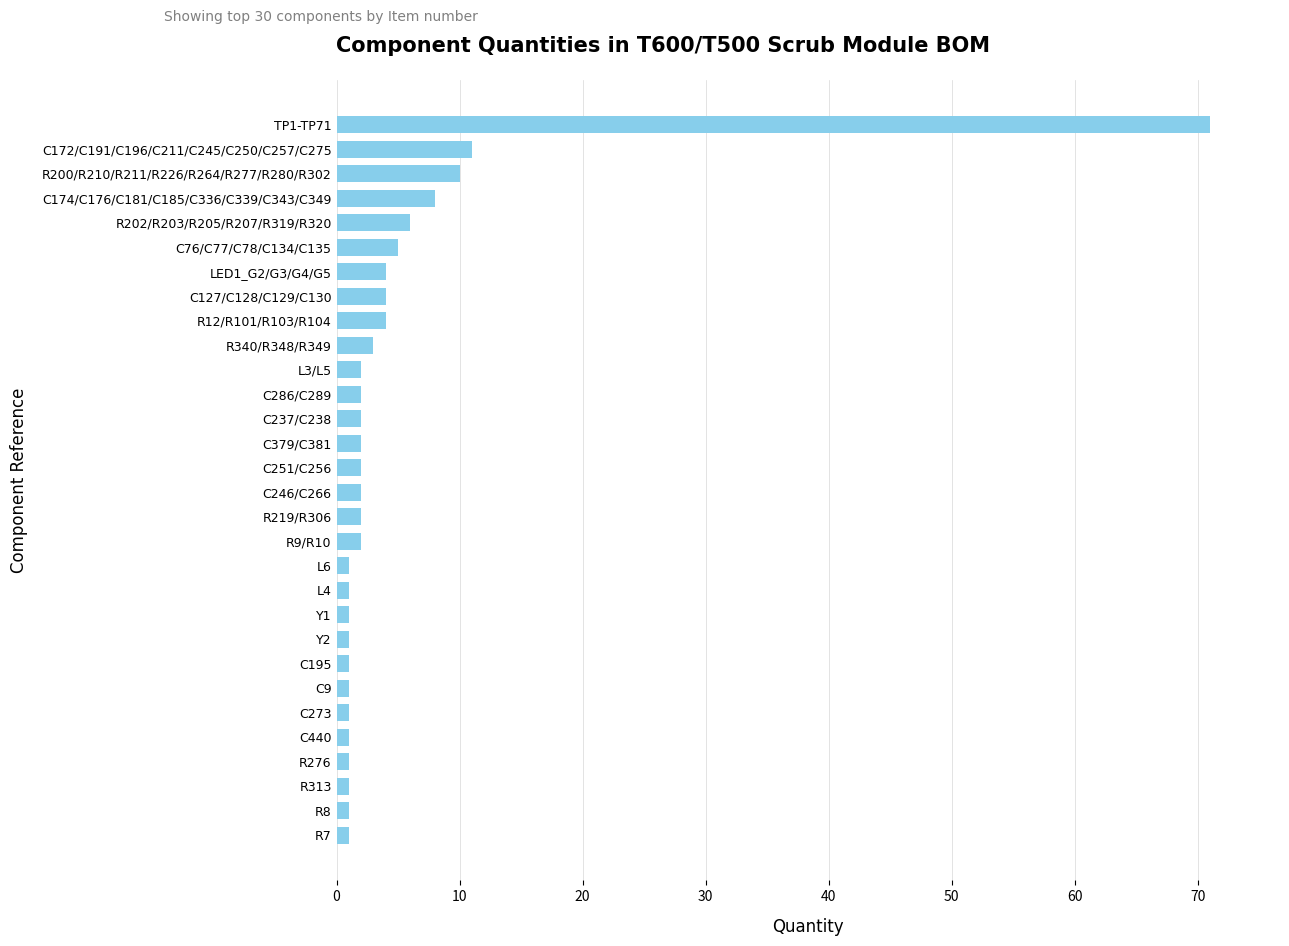

True or false: the data shows 4 at C127/C128/C129/C130.

True